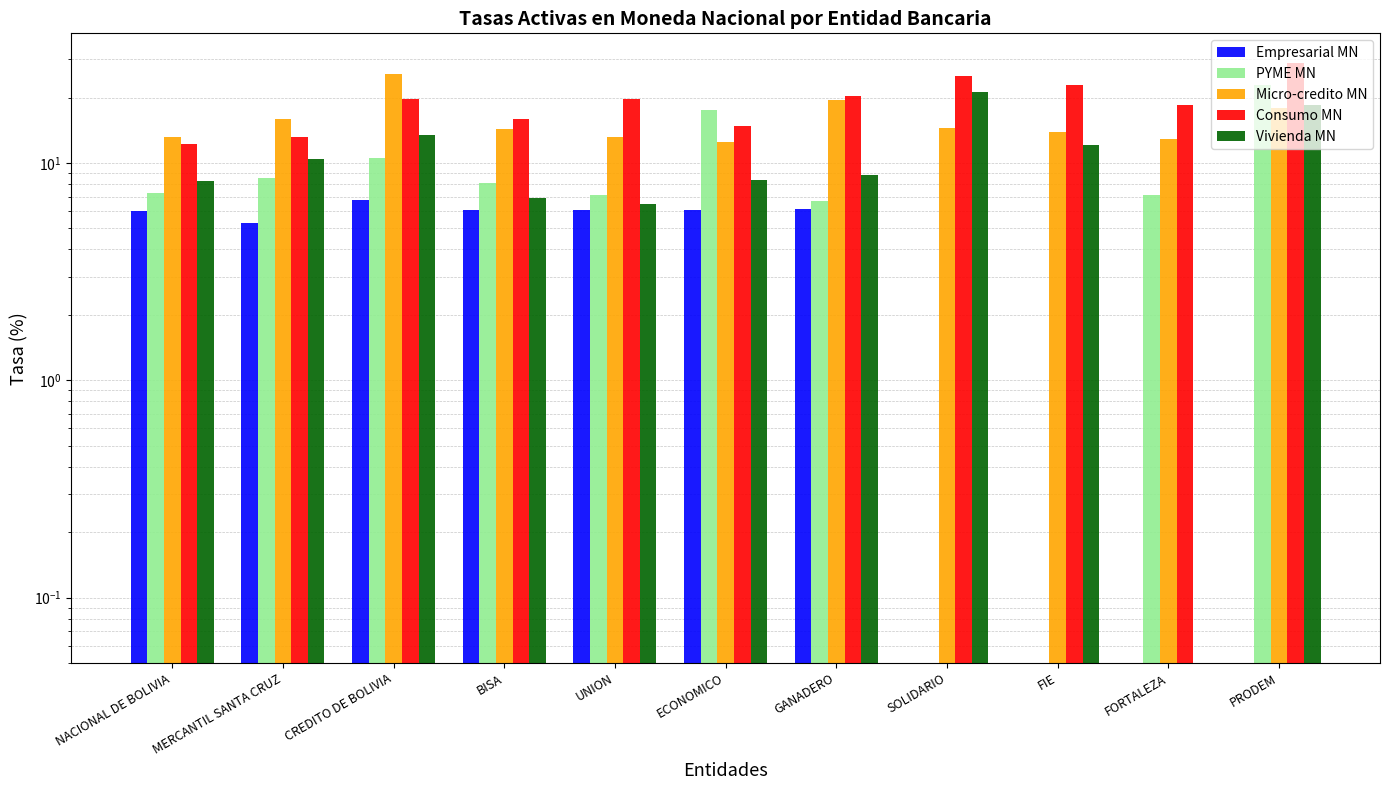

What are all the series names shown in the legend?

Empresarial MN, PYME MN, Micro-credito MN, Consumo MN, Vivienda MN